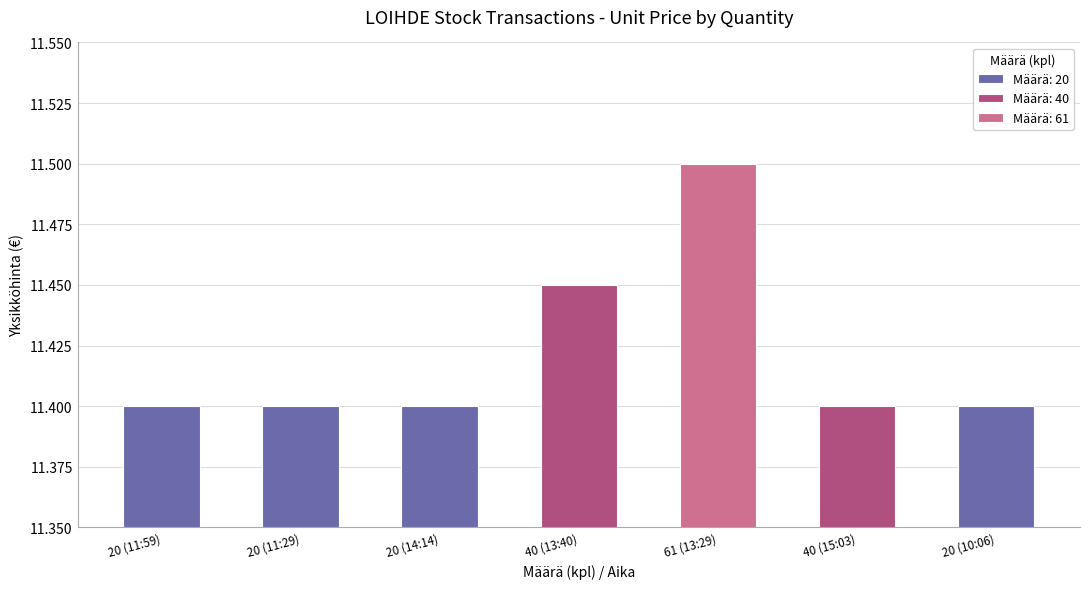

What is the label of the 5th bar from the right?

20 (14:14)